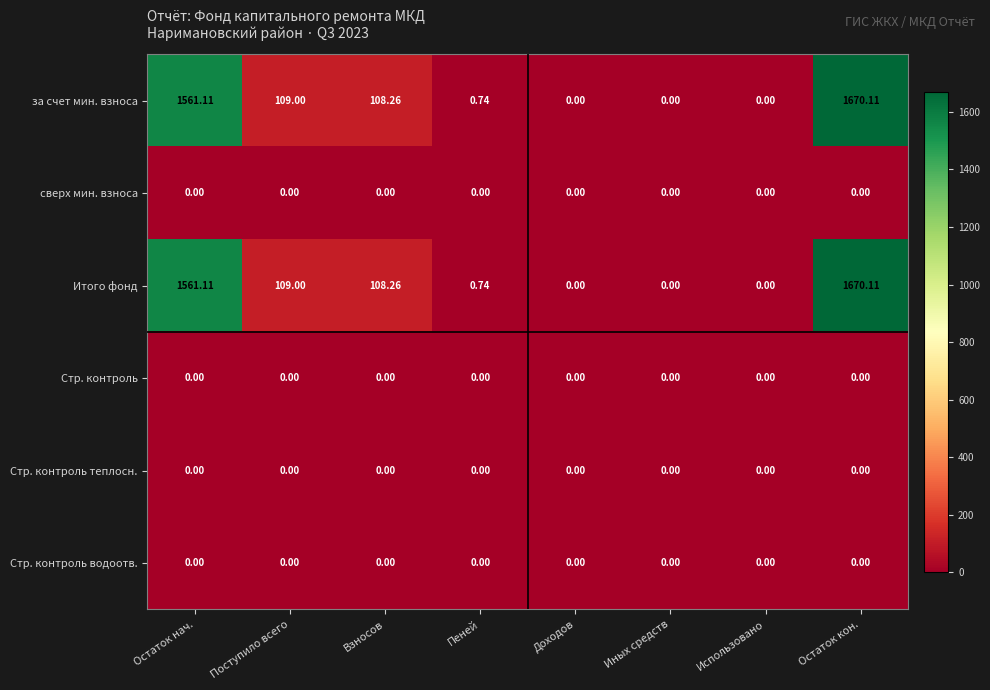

Is the value of Итого фонд at Поступило всего greater than the value of Стр. контроль теплосн. at Доходов?

Yes